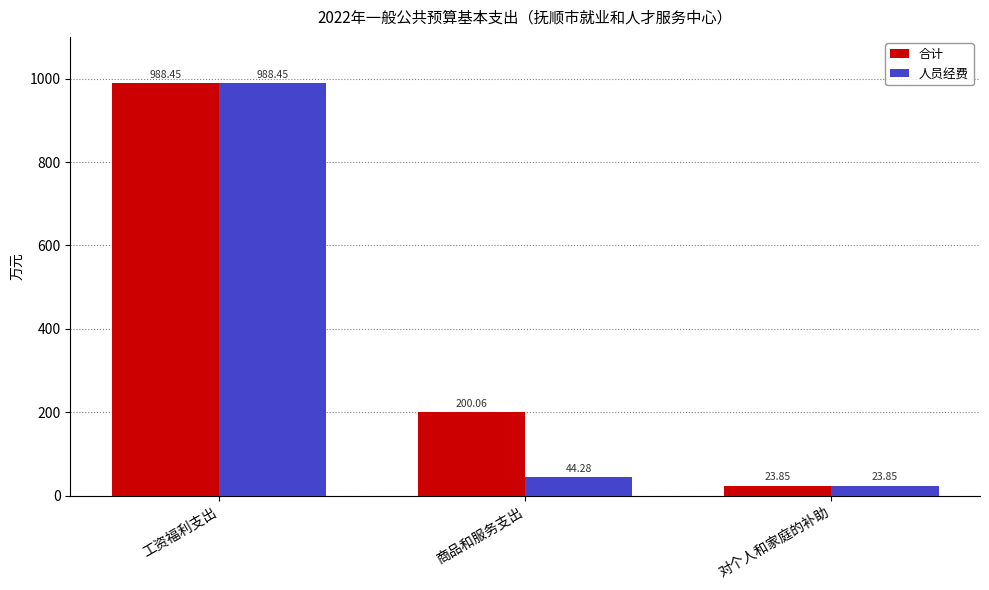

How many data points in 人员经费 are above 44?

2